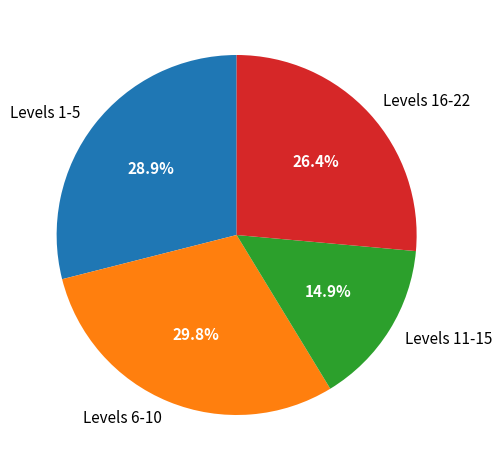

Which has a higher value, Levels 6-10 or Levels 1-5?

Levels 6-10